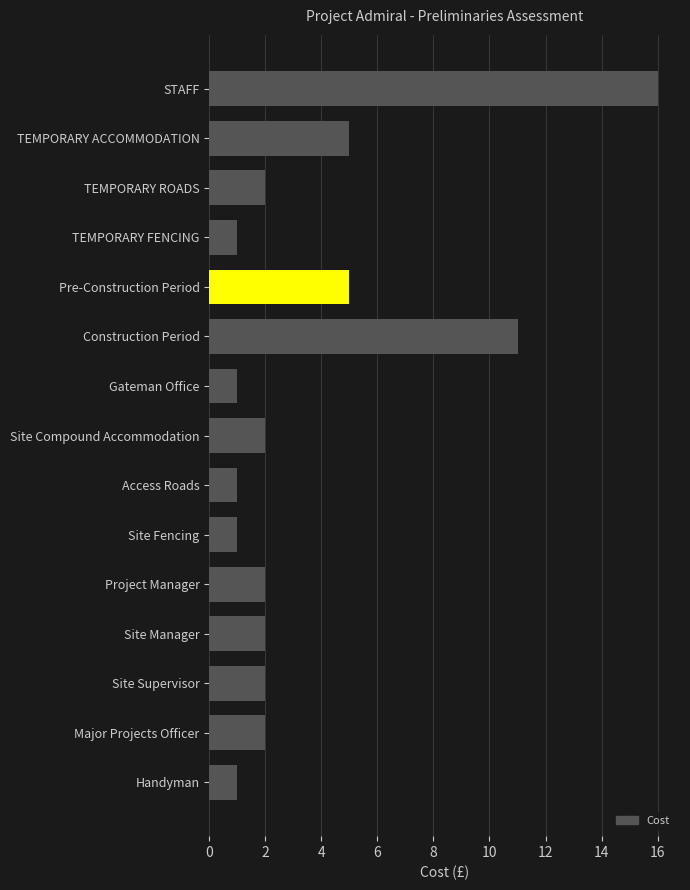

What is the greatest value displayed?

16